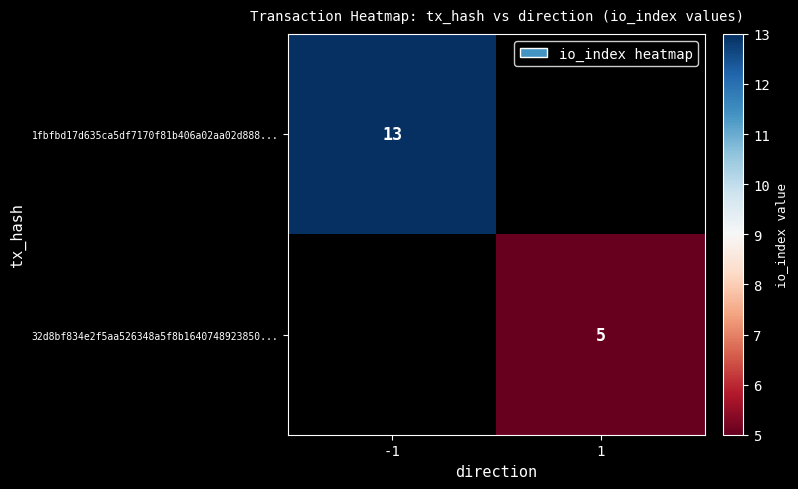

Is the value of 32d8bf834e2f5aa526348a5f8b1640748923850... at 1 greater than the value of 1fbfbd17d635ca5df7170f81b406a02aa02d888... at -1?

No